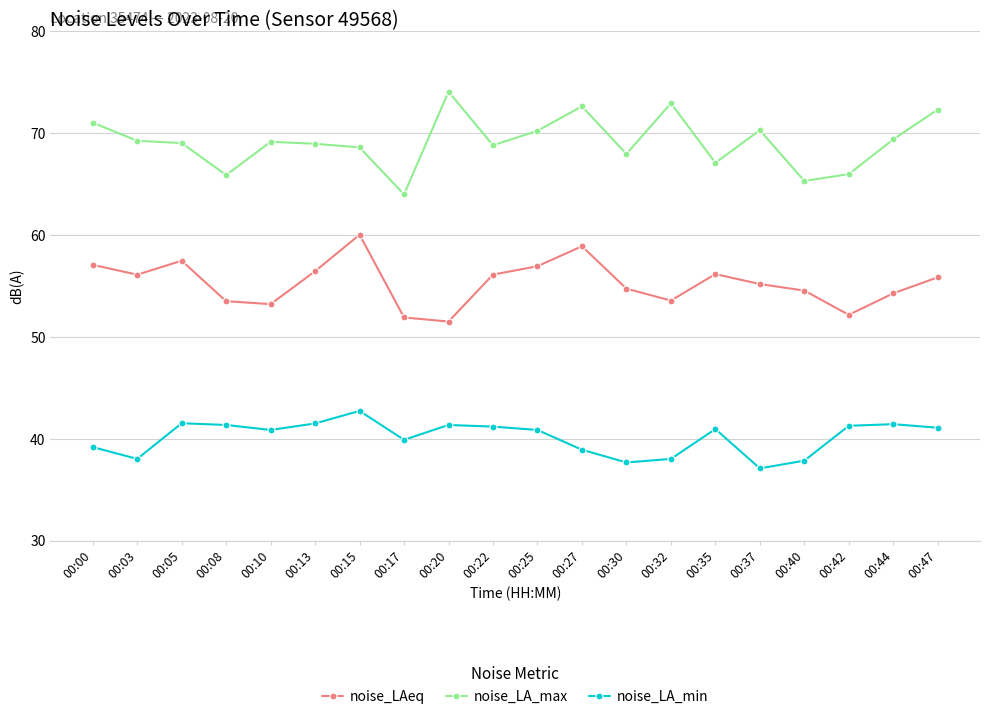

At which category does noise_LAeq reach its first local peak?

00:05